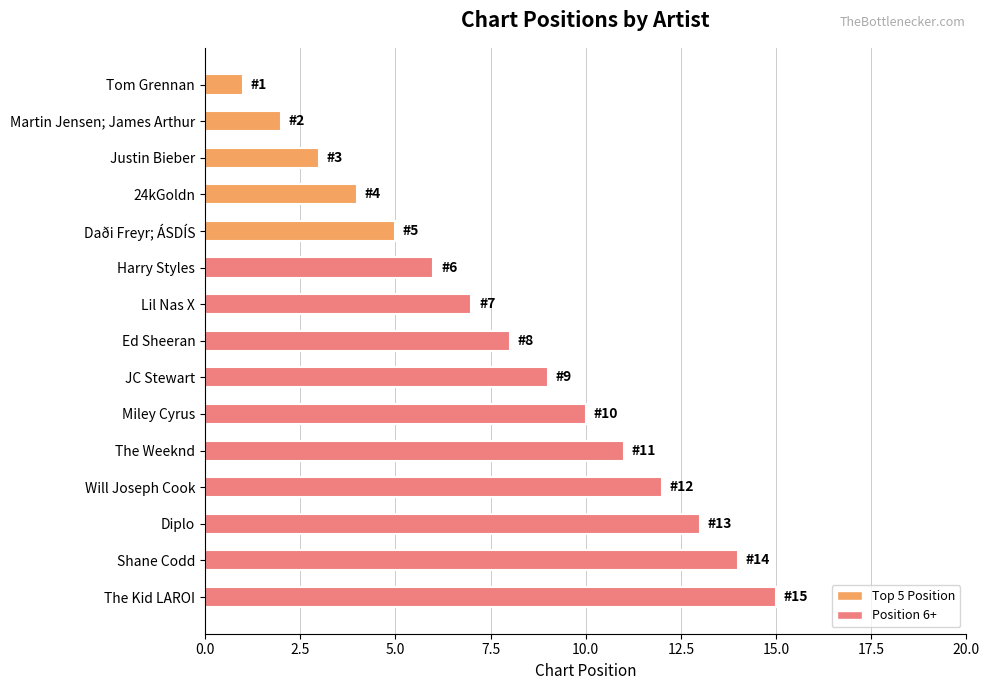

What is the average value?

8